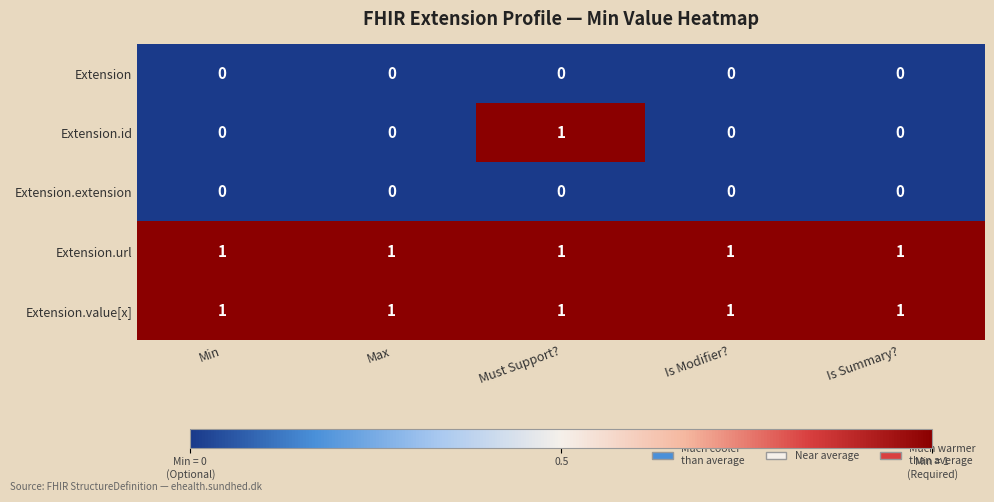

Which series has the largest range (max minus min)?

Extension.id